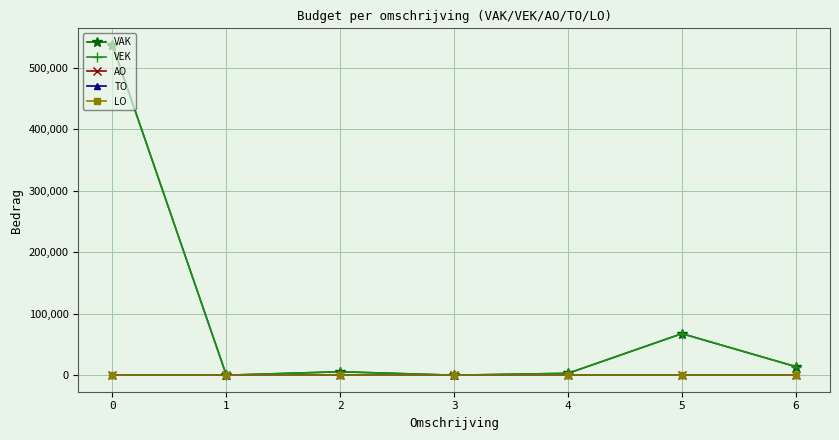

True or false: AO and TO cross at least once.

False